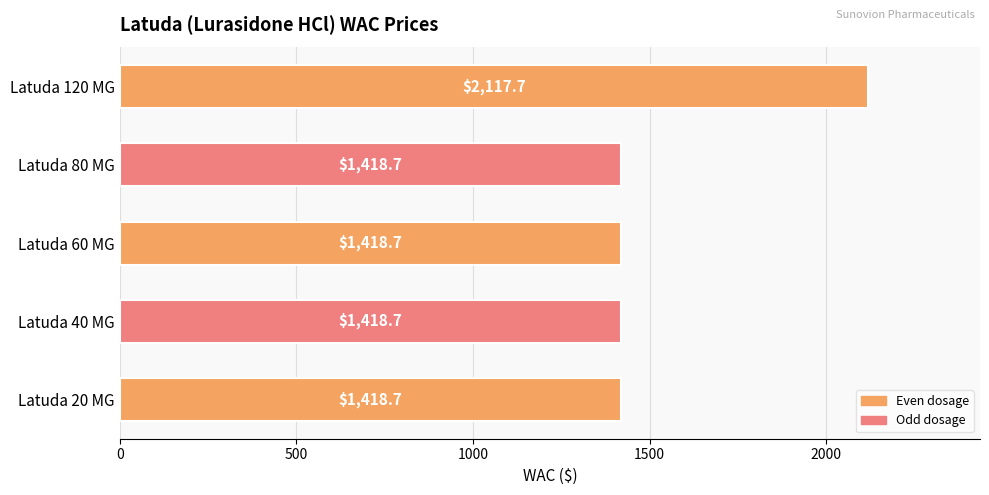

Is it true that the value at Latuda 20 MG is 2524.0?

False